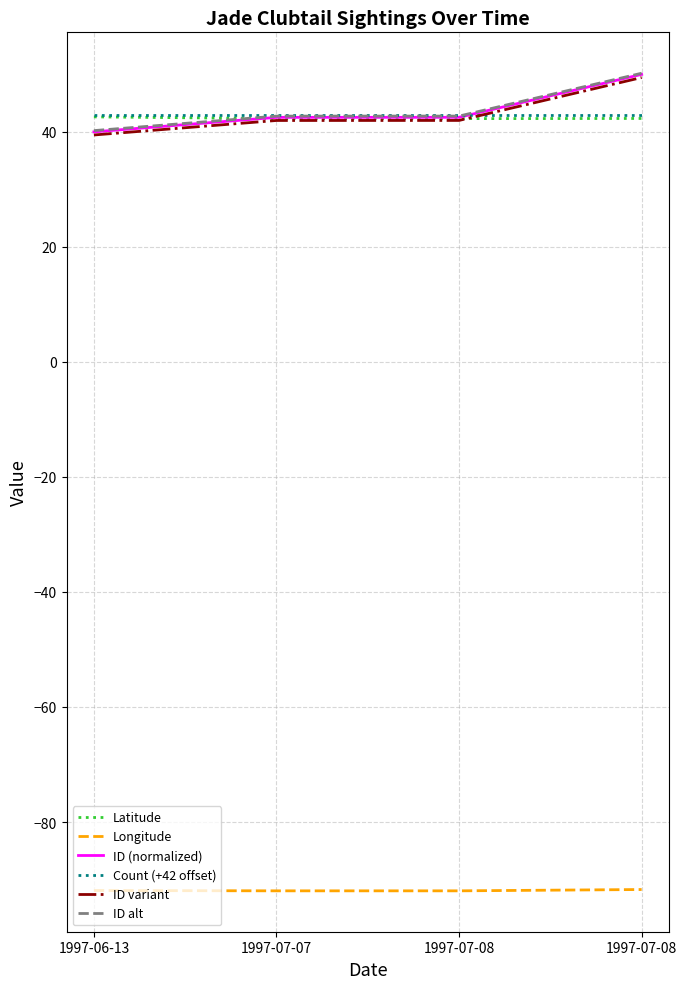

Which series ends up on top after the final intersection of Count (+42 offset) and ID (normalized)?

ID (normalized)